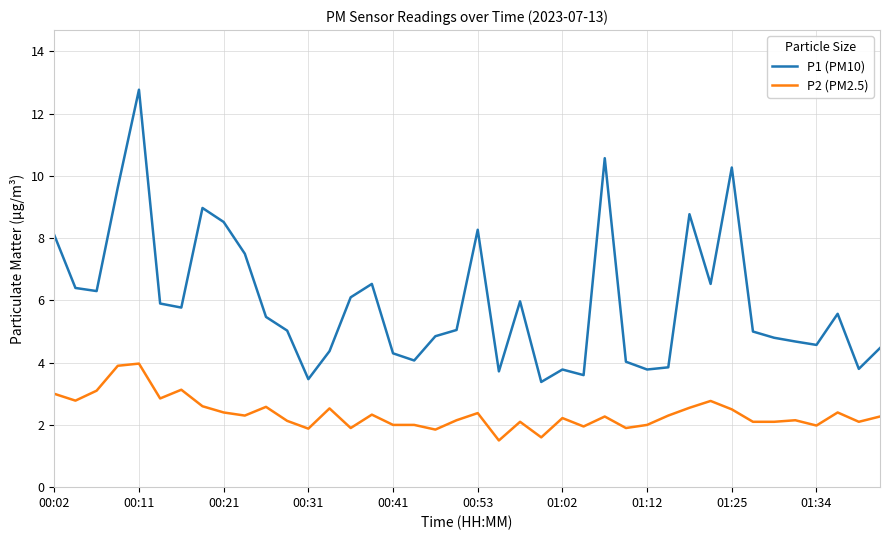

How many series are shown in this chart?

2